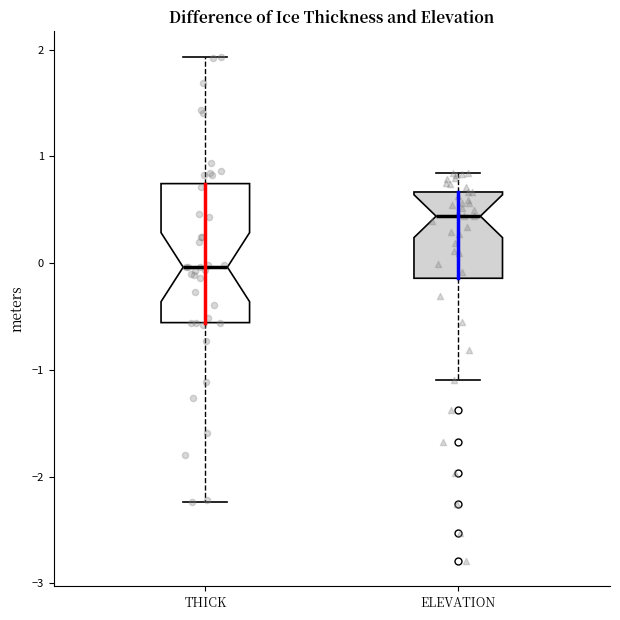

Which box's median line is the lowest?

THICK